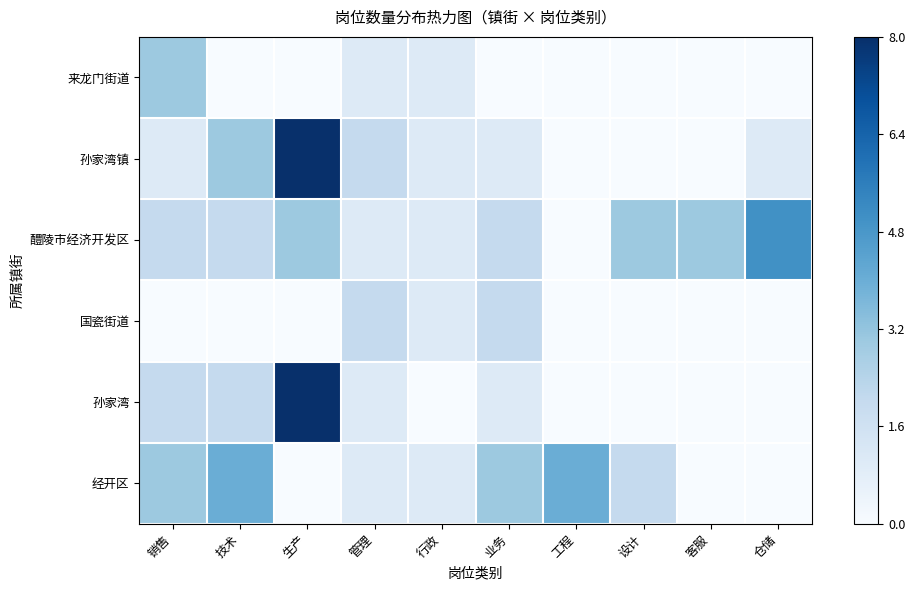

What is the total value across all series at 设计?

5